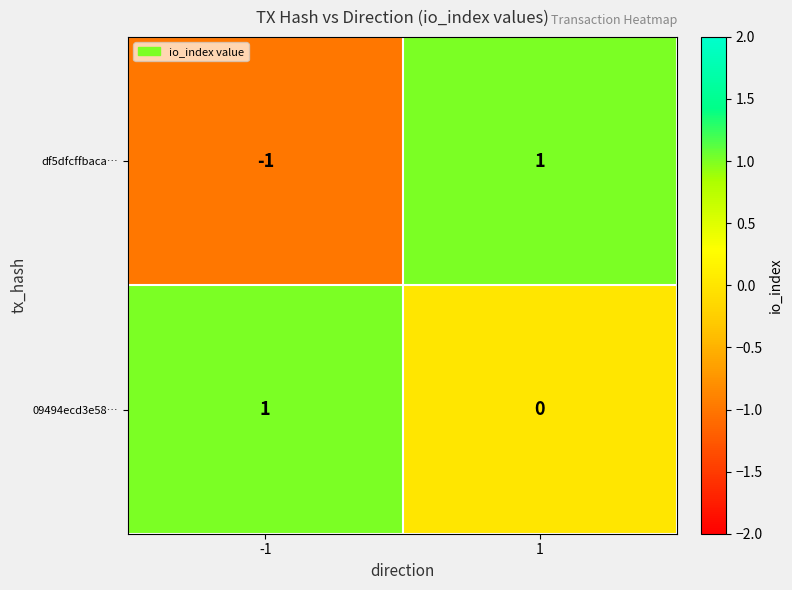

Which series has the largest range (max minus min)?

df5dfcffbaca…